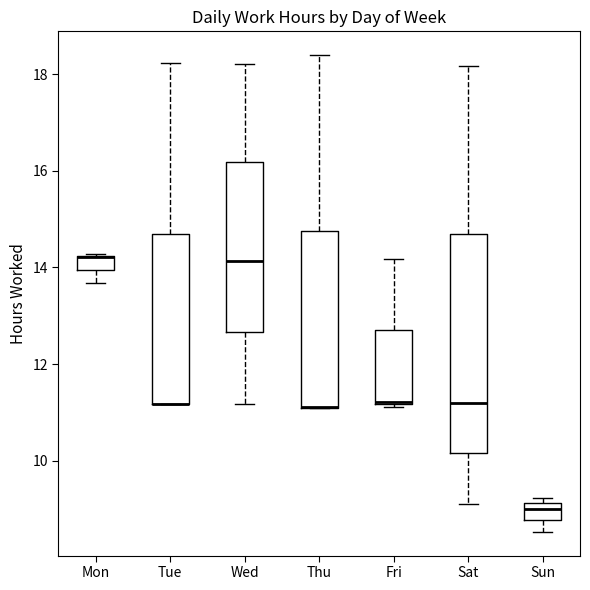

Reading left to right, transcribe this box plot: for each box, give where its median line is, the range the box spans, and where its two whiskers end, as read against the y-axis. The values are not printed on the chart, so give them approximately, as read against the axis.

Mon: median 14.2 (drawn on the box's upper edge), box 14.0 to 14.2, whiskers 13.6 to 14.2
Tue: median 11.2 (drawn on the box's lower edge), box 11.2 to 14.8, whiskers 11.2 to 18.2
Wed: median 14.2, box 12.6 to 16.2, whiskers 11.2 to 18.2
Thu: median 11.2 (drawn on the box's lower edge), box 11.2 to 14.8, whiskers 11.0 to 18.4
Fri: median 11.2, box 11.2 to 12.8, whiskers 11.2 to 14.2
Sat: median 11.2, box 10.2 to 14.6, whiskers 9.2 to 18.2
Sun: median 9.0, box 8.8 to 9.2, whiskers 8.6 to 9.2 (just above the box's upper edge)